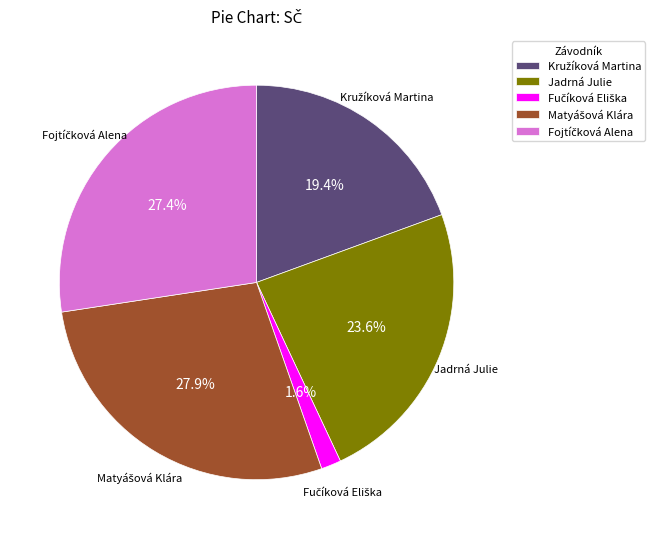

Is there a majority slice in this chart?

No